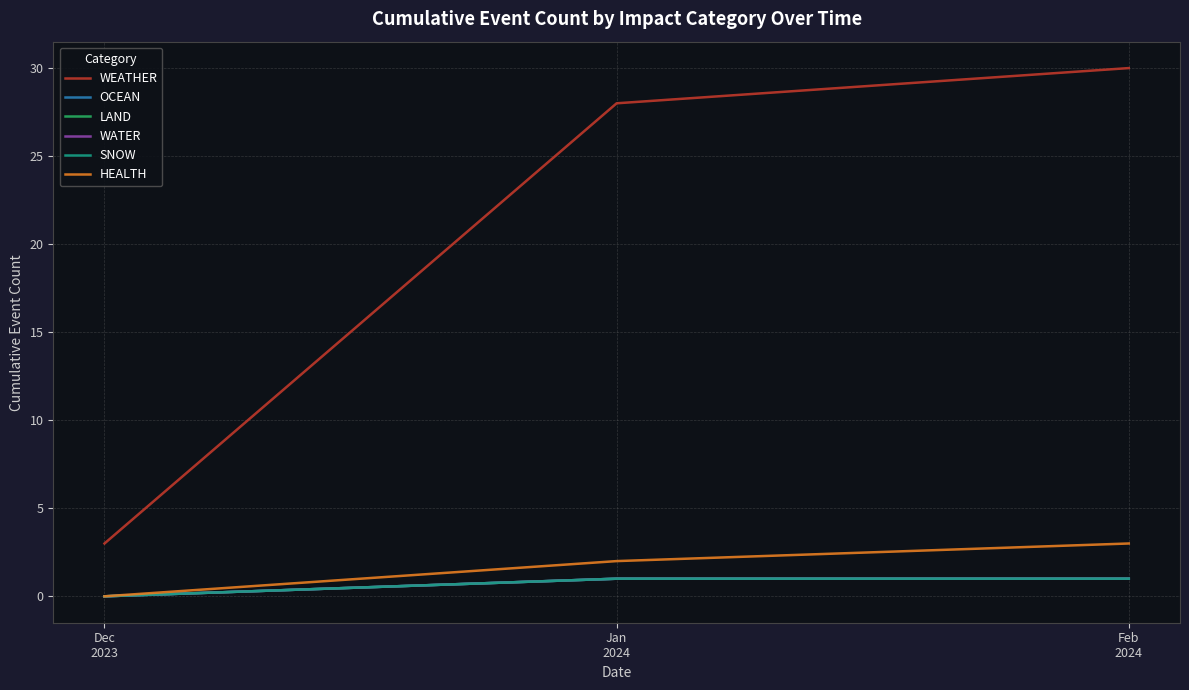

Is it true that WATER equals 1 at Dec
2023?

False